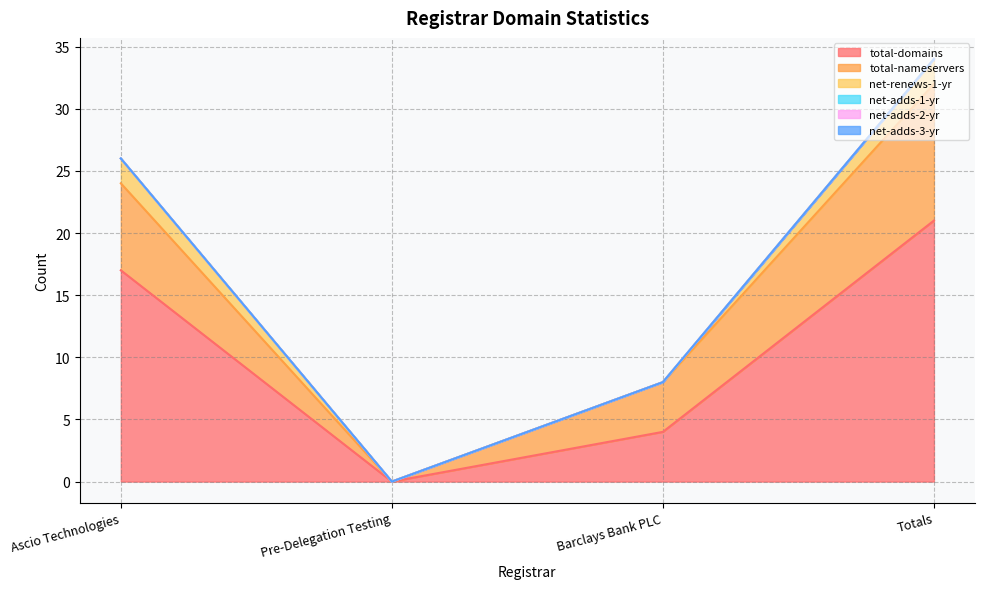

At which category is the sum across all series the highest?

Totals